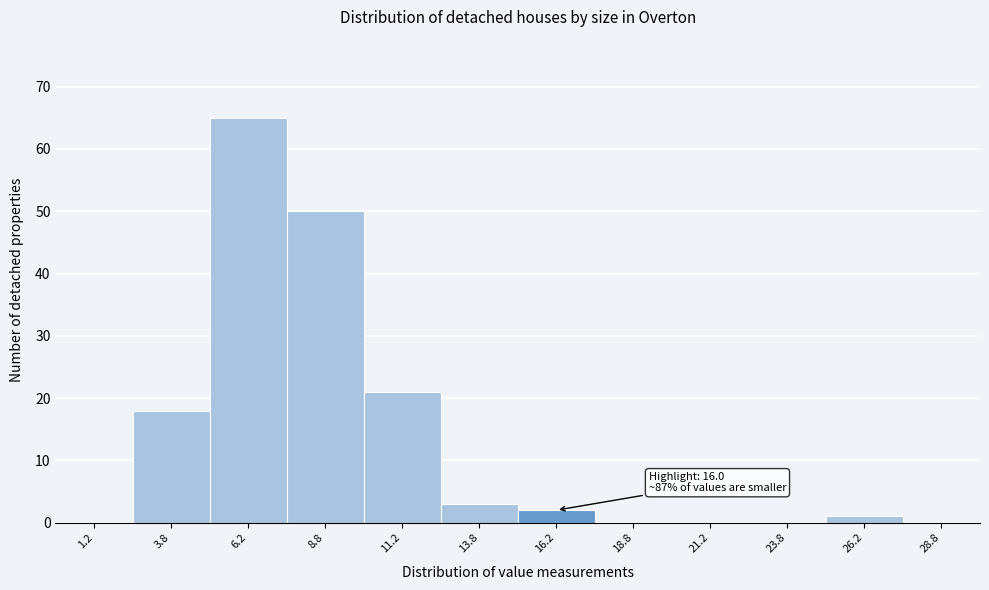

Over which range of the x-axis is the bar tallest?

5.0 to 7.5